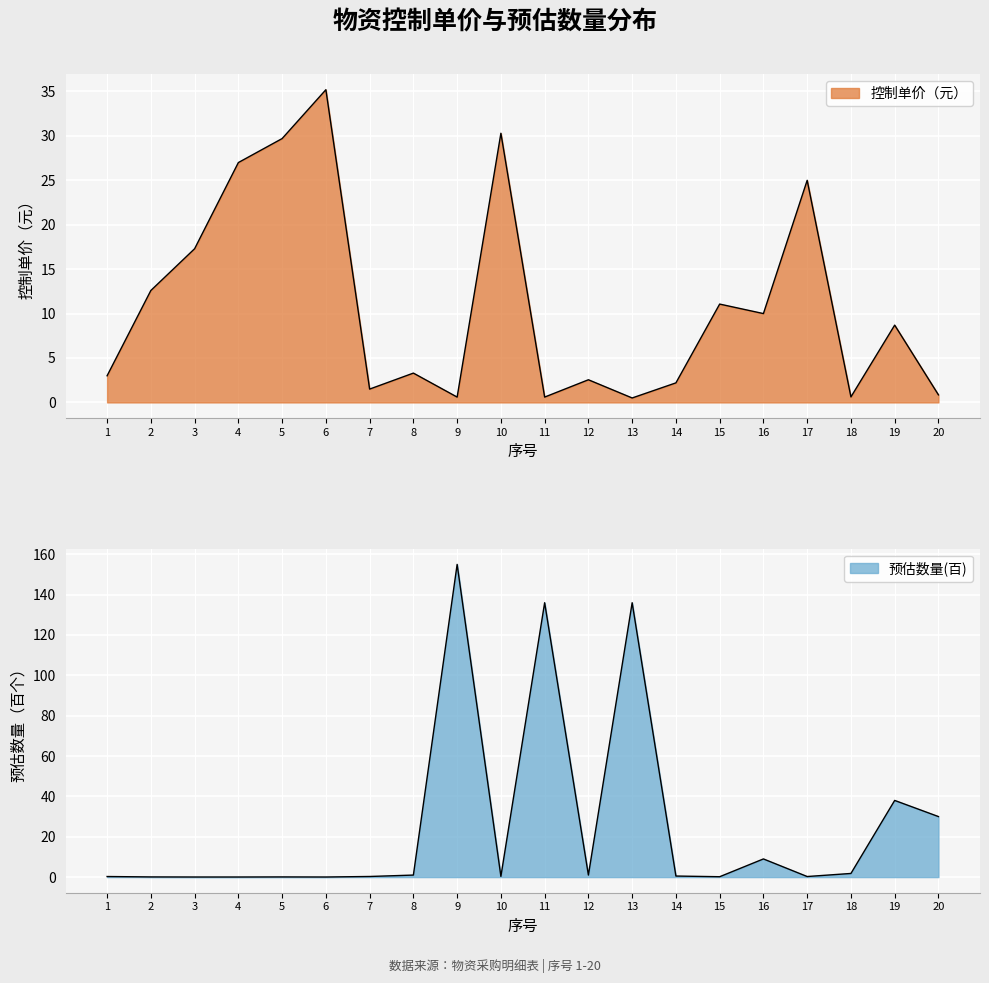

True or false: 控制单价（元） and 预估数量(百) cross at least once.

True